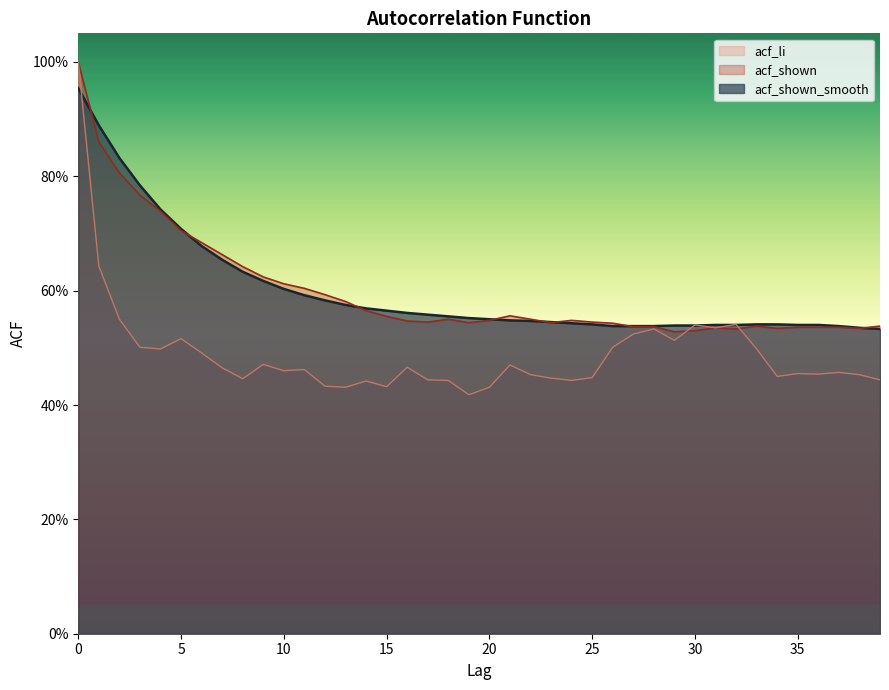

Is the value of acf_li at 35 greater than the value of acf_shown at 34?

No